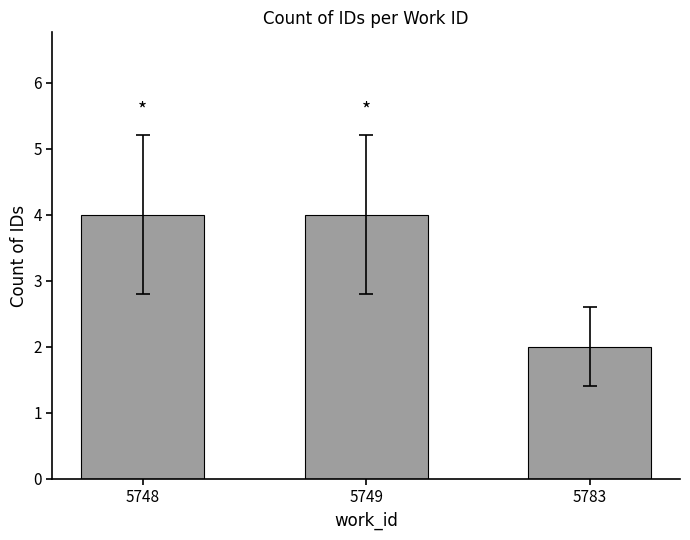

Reading right to left, extract all data points from this chart.

5783=2	5749=4	5748=4